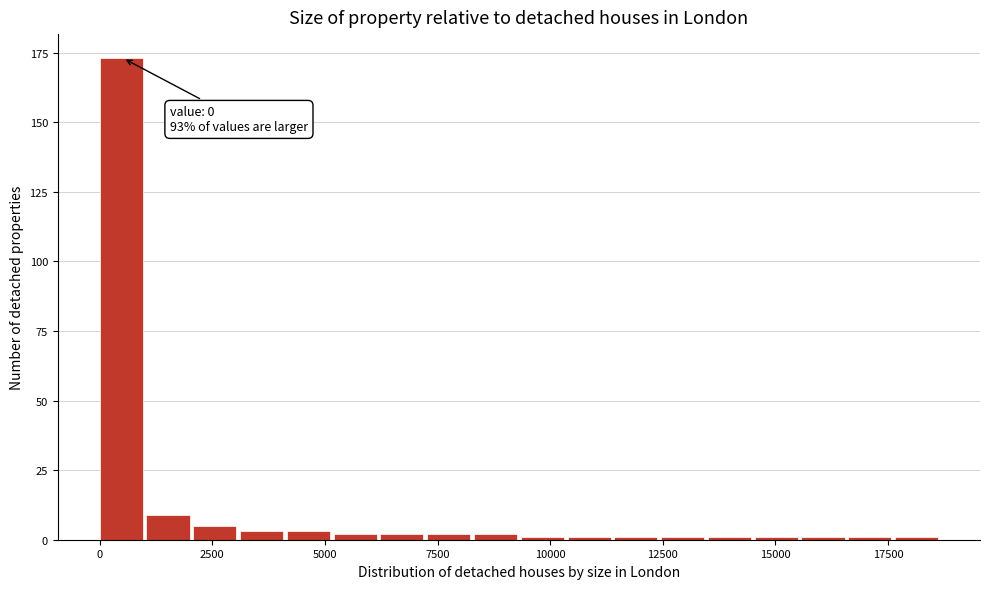

Around what value on the x-axis is the tallest bar? Give the approximate position of its centre, as read against the axis.

500